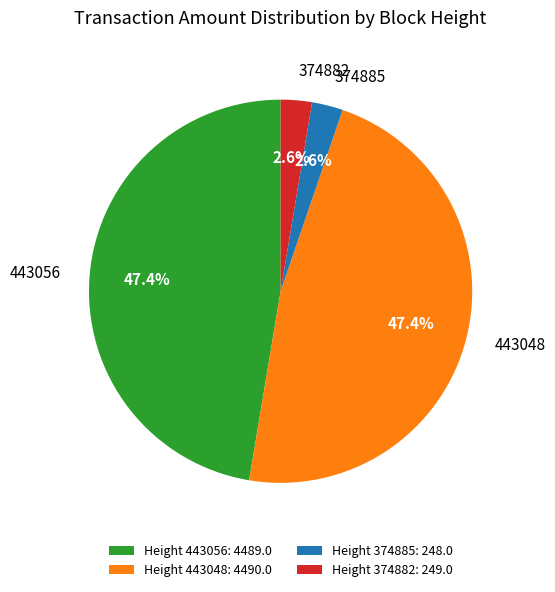

True or false: 374885 accounts for 8% of the total.

False